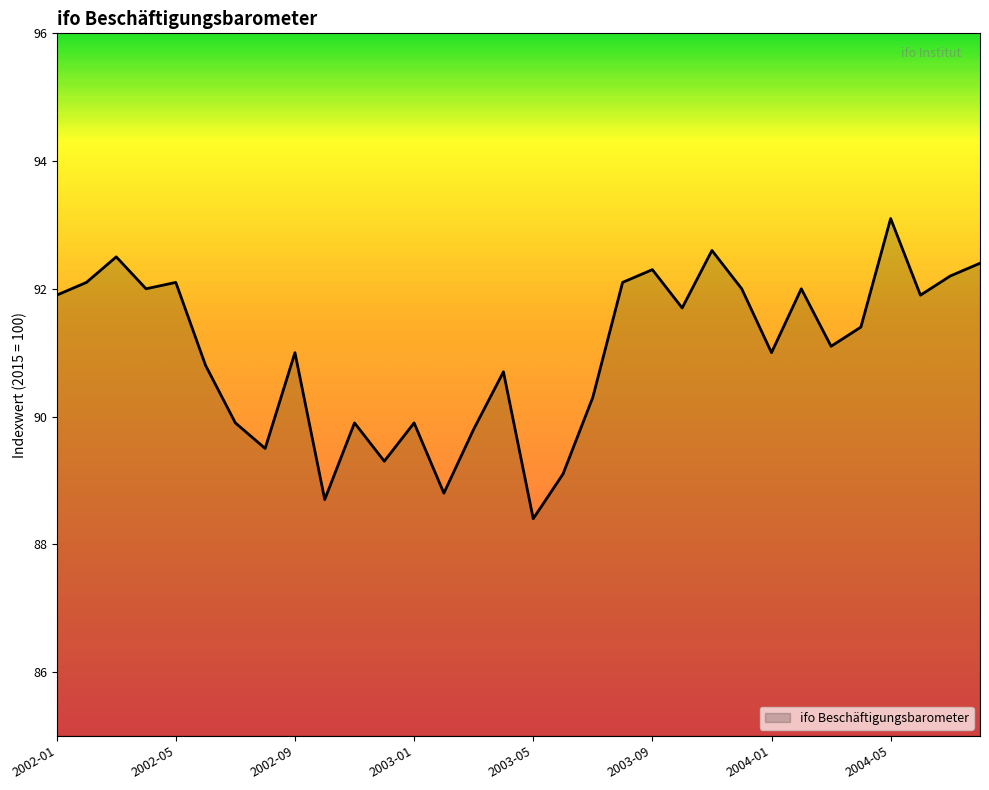

What is the greatest value displayed?

93.1